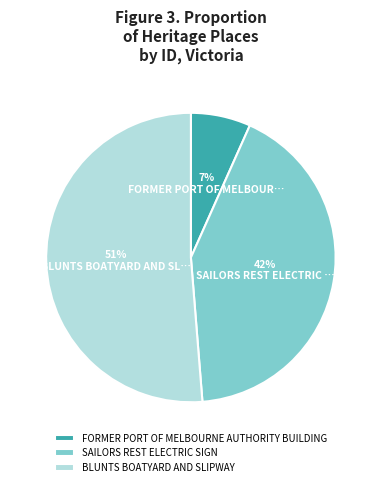

Do FORMER PORT OF MELBOURNE AUTHORITY BUILDING and BLUNTS BOATYARD AND SLIPWAY together represent more than half of the pie?

Yes